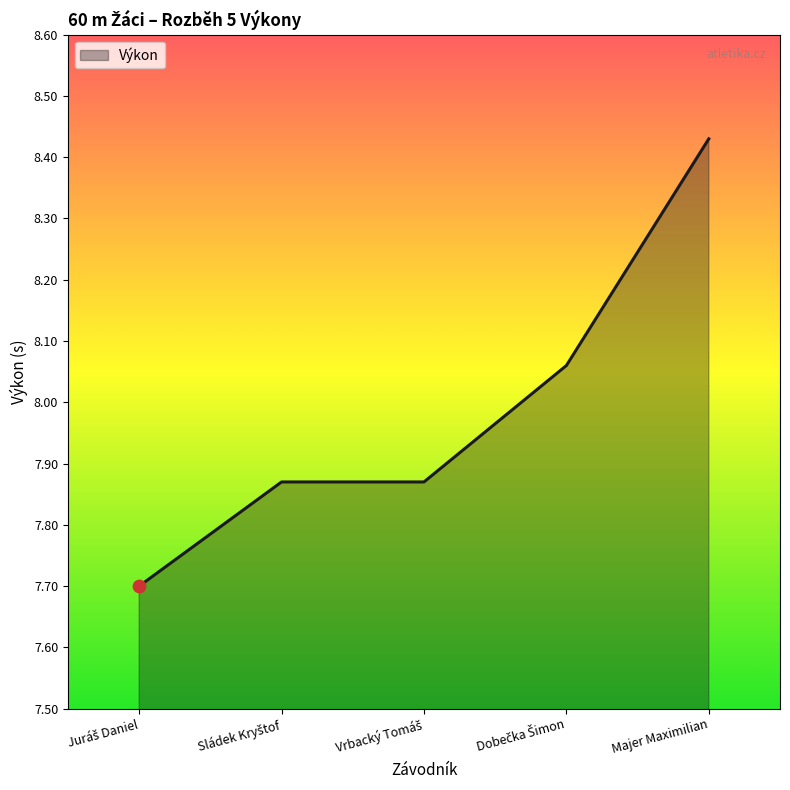

What is the smallest value displayed?

7.7